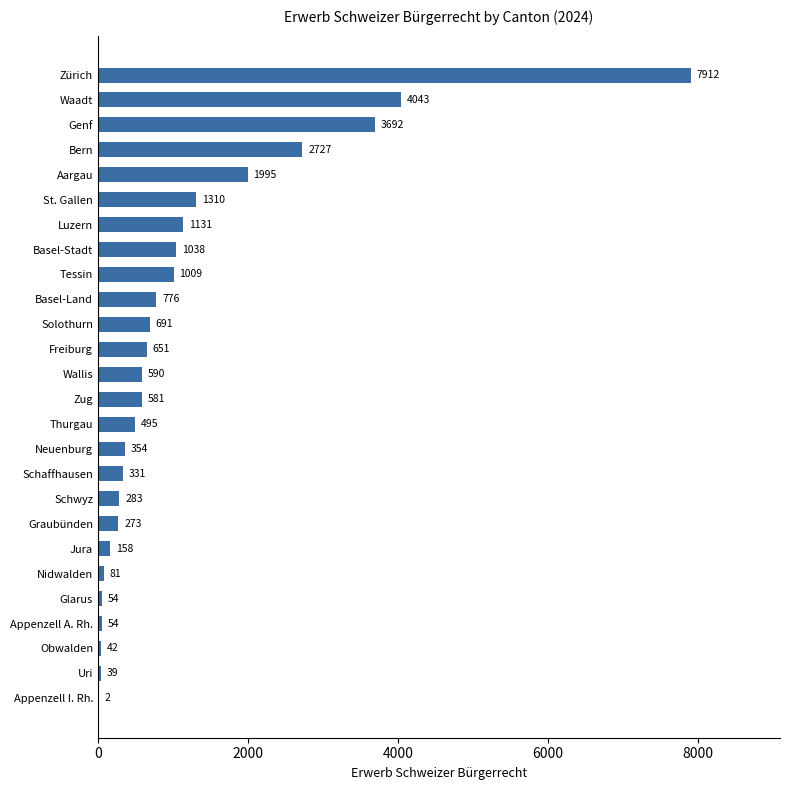

At which label is the value closest to 3957?

Waadt